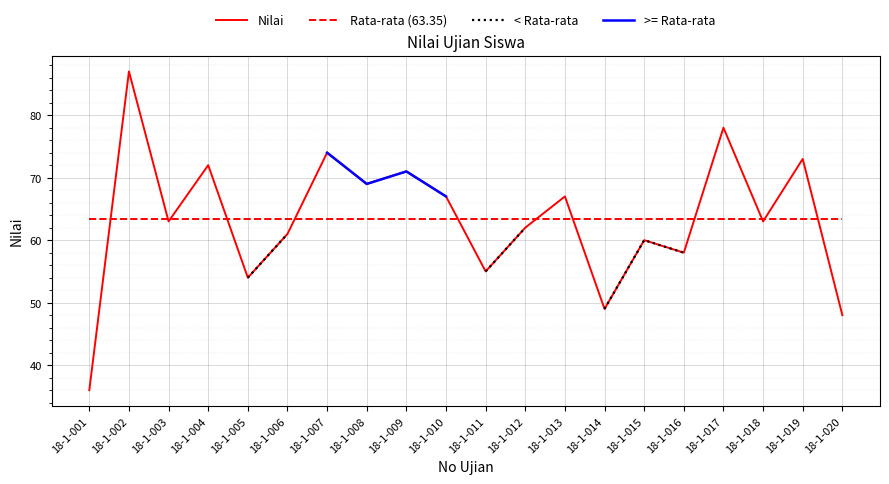

What are all the series names shown in the legend?

Nilai, Rata-rata (63.35), < Rata-rata, >= Rata-rata